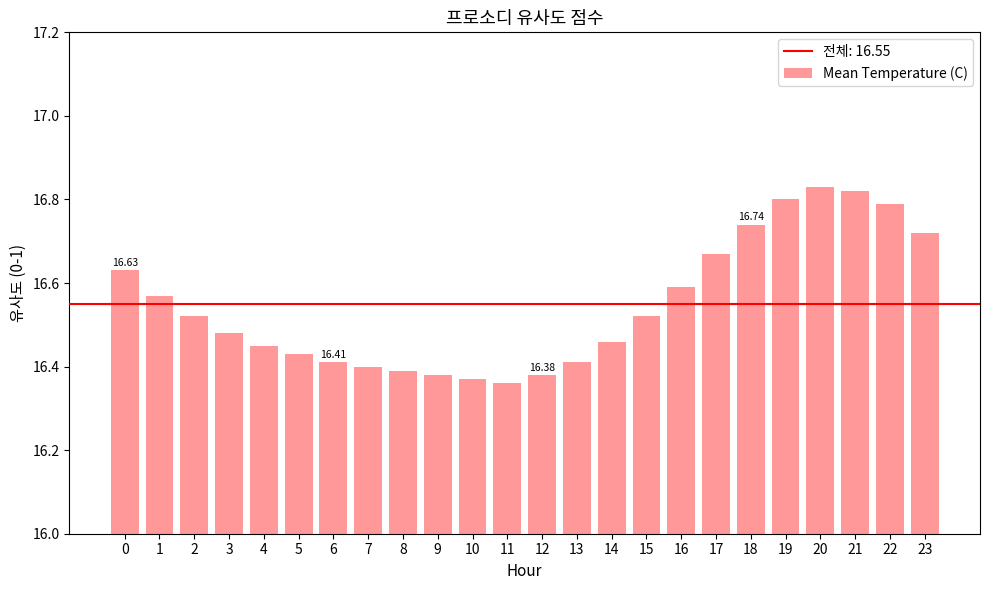

The value at 1 is 16.6. True or false?

True